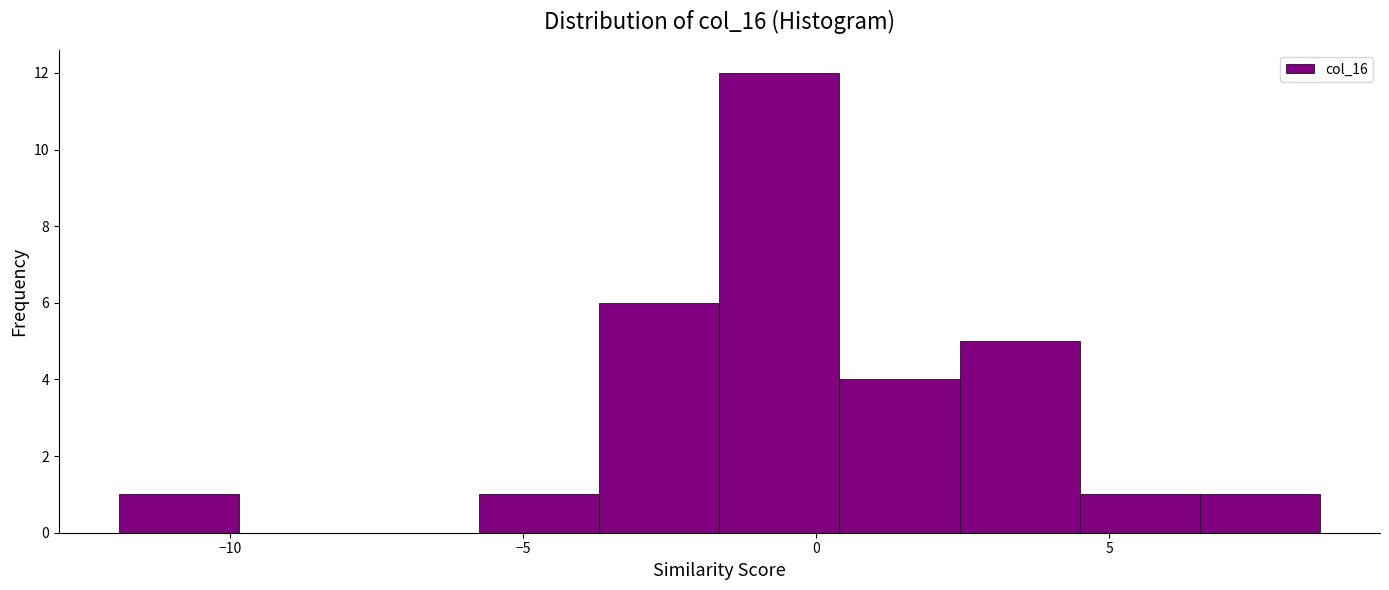

How tall is the bar that spans 2.45 to 4.50 on the x-axis? Neither the bar edges nor the heights are printed on the chart, so give them approximately, as read against the axes.

5